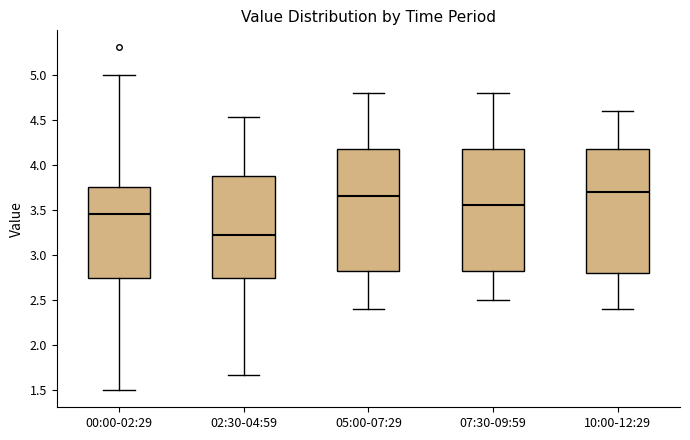

Reading left to right, transcribe this box plot: for each box, give where its median line is, the range the box spans, and where its two whiskers end, as read against the y-axis. The values are not printed on the chart, so give them approximately, as read against the axis.

00:00-02:29: median 3.45, box 2.75 to 3.75, whiskers 1.50 to 5.00
02:30-04:59: median 3.20, box 2.75 to 3.90, whiskers 1.65 to 4.55
05:00-07:29: median 3.65, box 2.85 to 4.20, whiskers 2.40 to 4.80
07:30-09:59: median 3.55, box 2.85 to 4.20, whiskers 2.50 to 4.80
10:00-12:29: median 3.70, box 2.80 to 4.20, whiskers 2.40 to 4.60